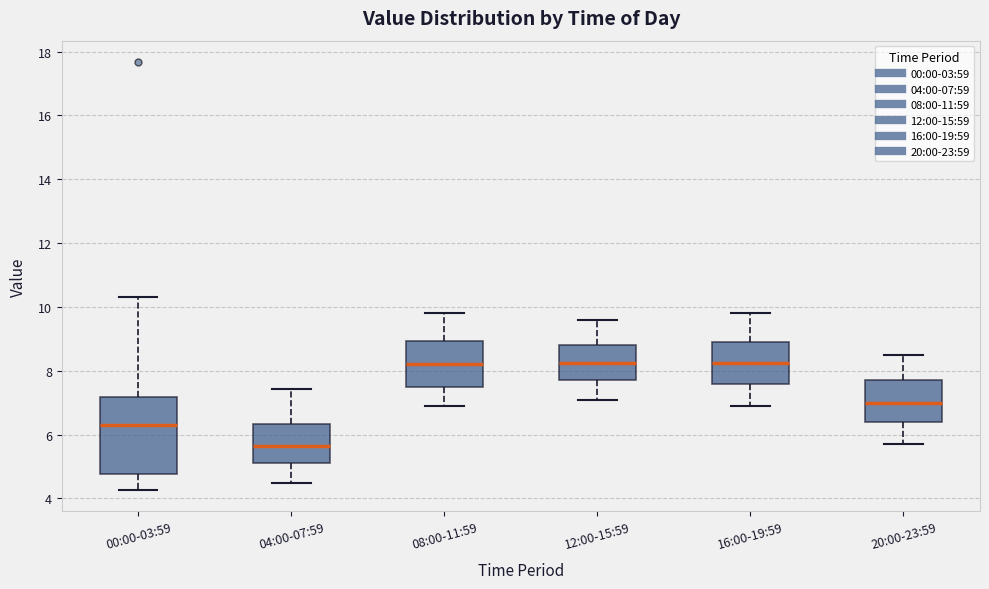

Reading left to right, transcribe this box plot: for each box, give where its median line is, the range the box spans, and where its two whiskers end, as read against the y-axis. The values are not printed on the chart, so give them approximately, as read against the axis.

00:00-03:59: median 6.4, box 4.8 to 7.2, whiskers 4.2 to 10.4
04:00-07:59: median 5.6, box 5.2 to 6.4, whiskers 4.6 to 7.4
08:00-11:59: median 8.2, box 7.6 to 9.0, whiskers 7.0 to 9.8
12:00-15:59: median 8.2, box 7.8 to 8.8, whiskers 7.2 to 9.6
16:00-19:59: median 8.2, box 7.6 to 9.0, whiskers 7.0 to 9.8
20:00-23:59: median 7.0, box 6.4 to 7.8, whiskers 5.8 to 8.6